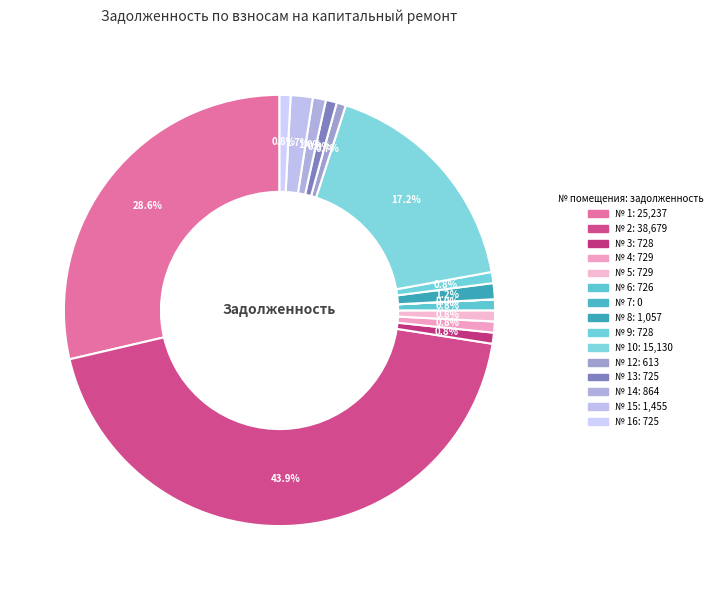

What percentage is the № 9 slice, to the nearest percent?

1%